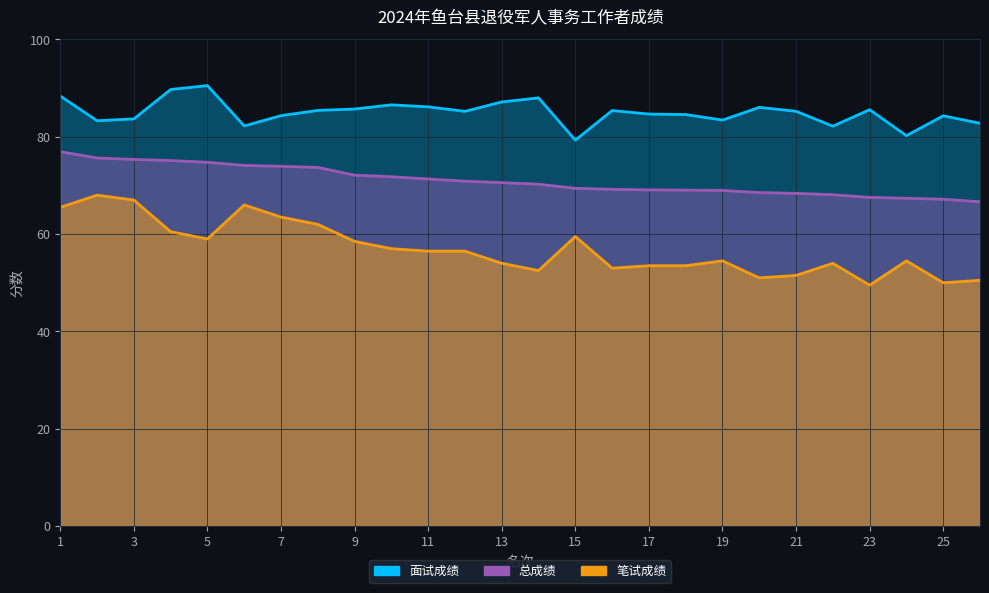

True or false: 面试成绩 and 总成绩 cross at least once.

False